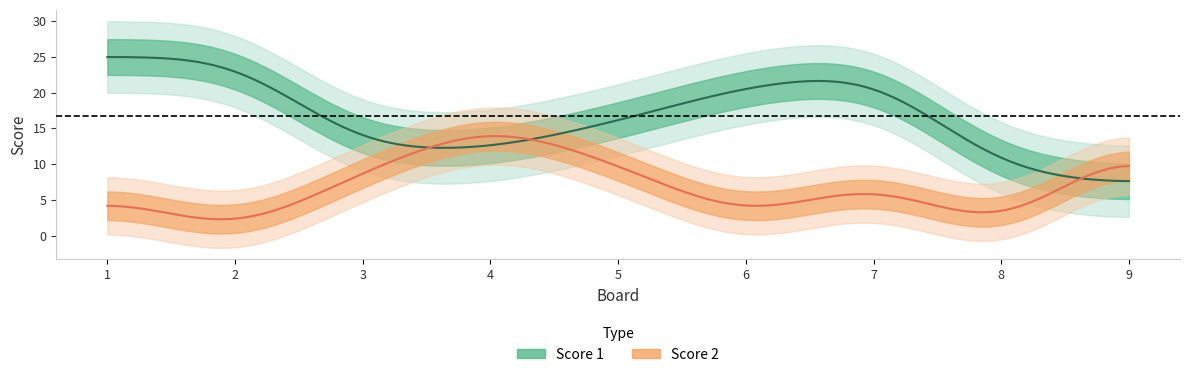

Is the value of Score 1 at 1 greater than the value of Score 2 at 6?

Yes